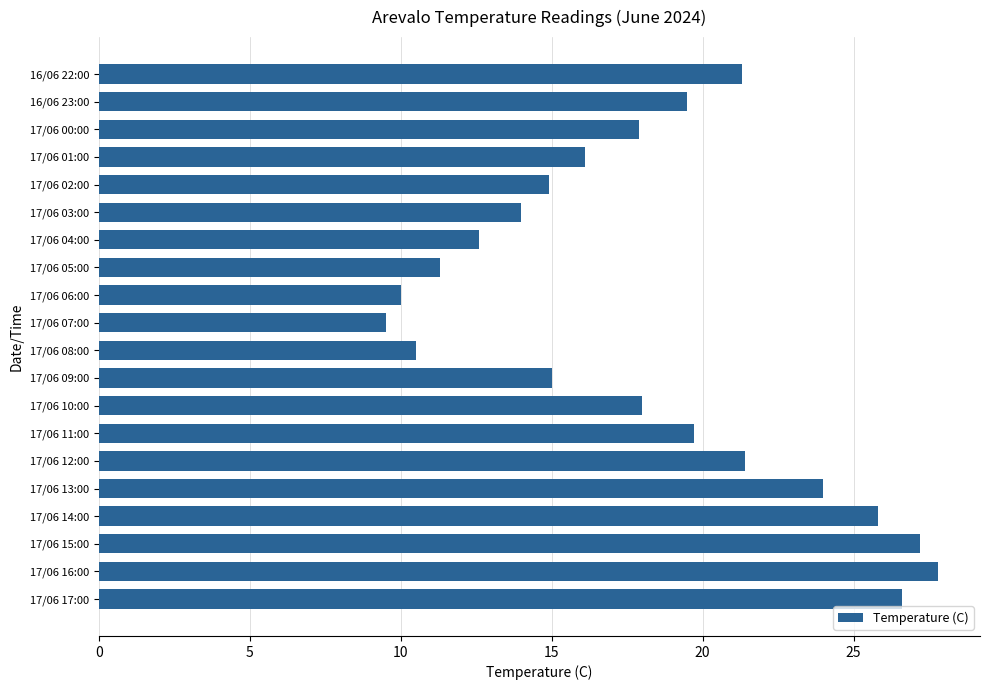

What is the difference between the second highest and second lowest values?

17.2